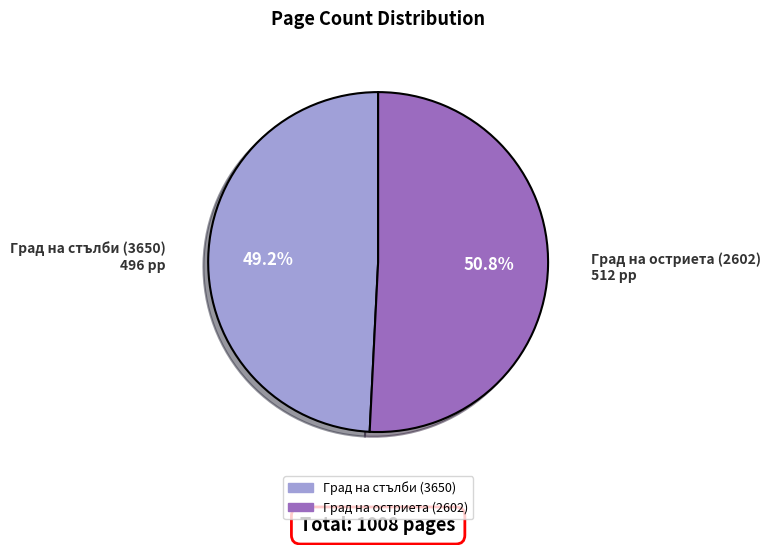

Which has a higher value, Град на остриета (2602) or Град на стълби (3650)?

Град на остриета (2602)